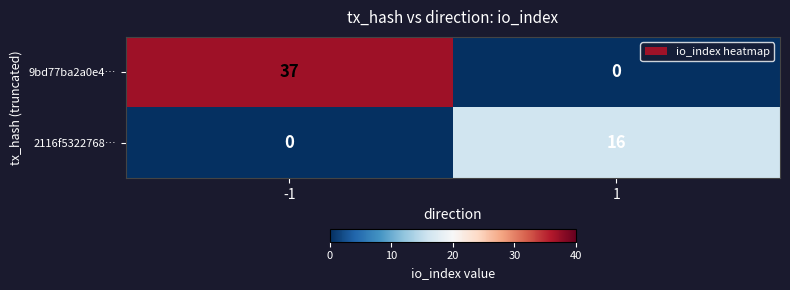

List the series in order of their overall mean, lowest first.

2116f5322768…, 9bd77ba2a0e4…